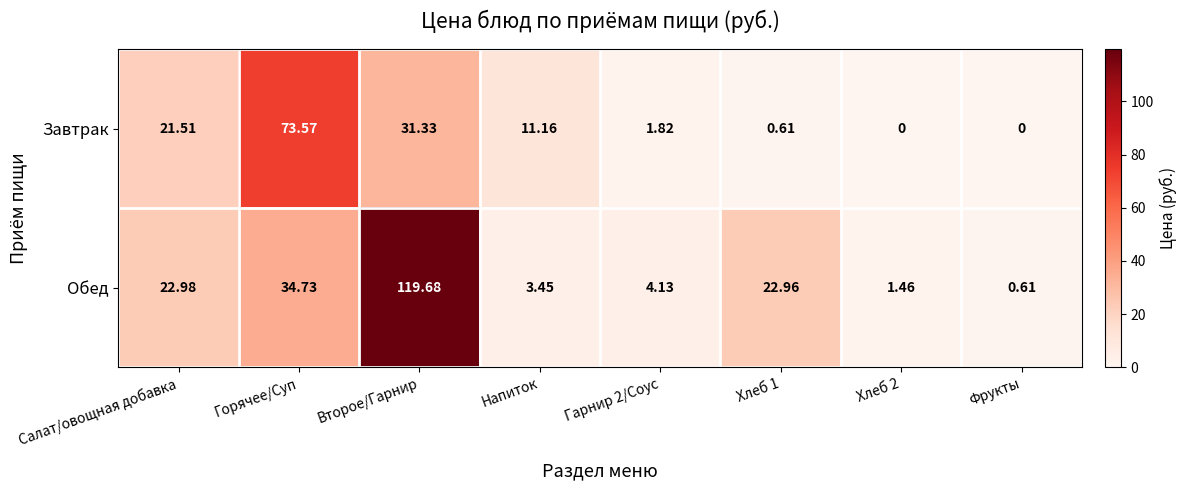

At which label does Обед reach its peak?

Второе/Гарнир